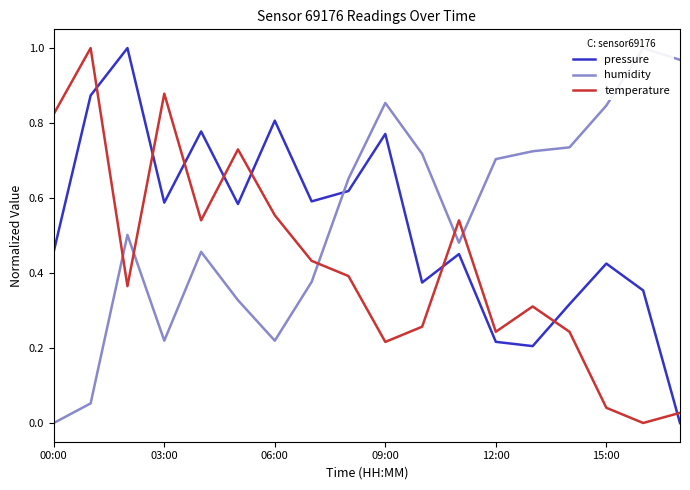

True or false: pressure and temperature intersect in this chart.

True